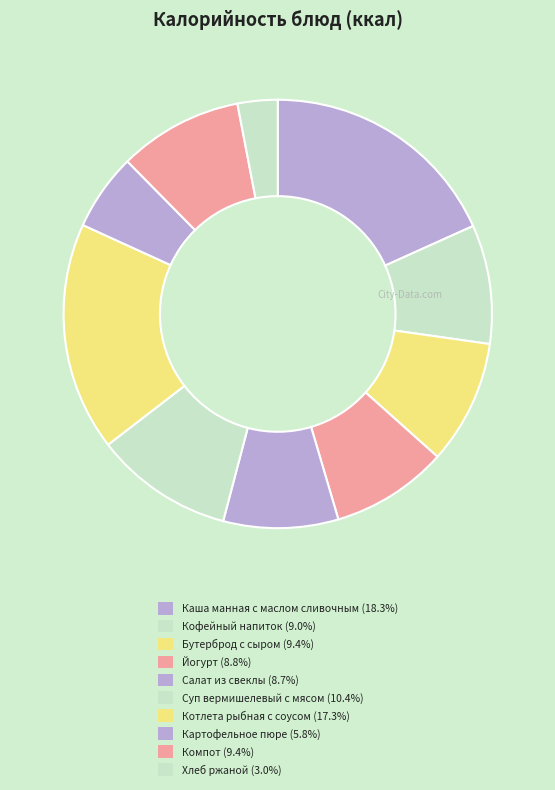

What portion of the pie excludes Хлеб ржаной?

97.0%